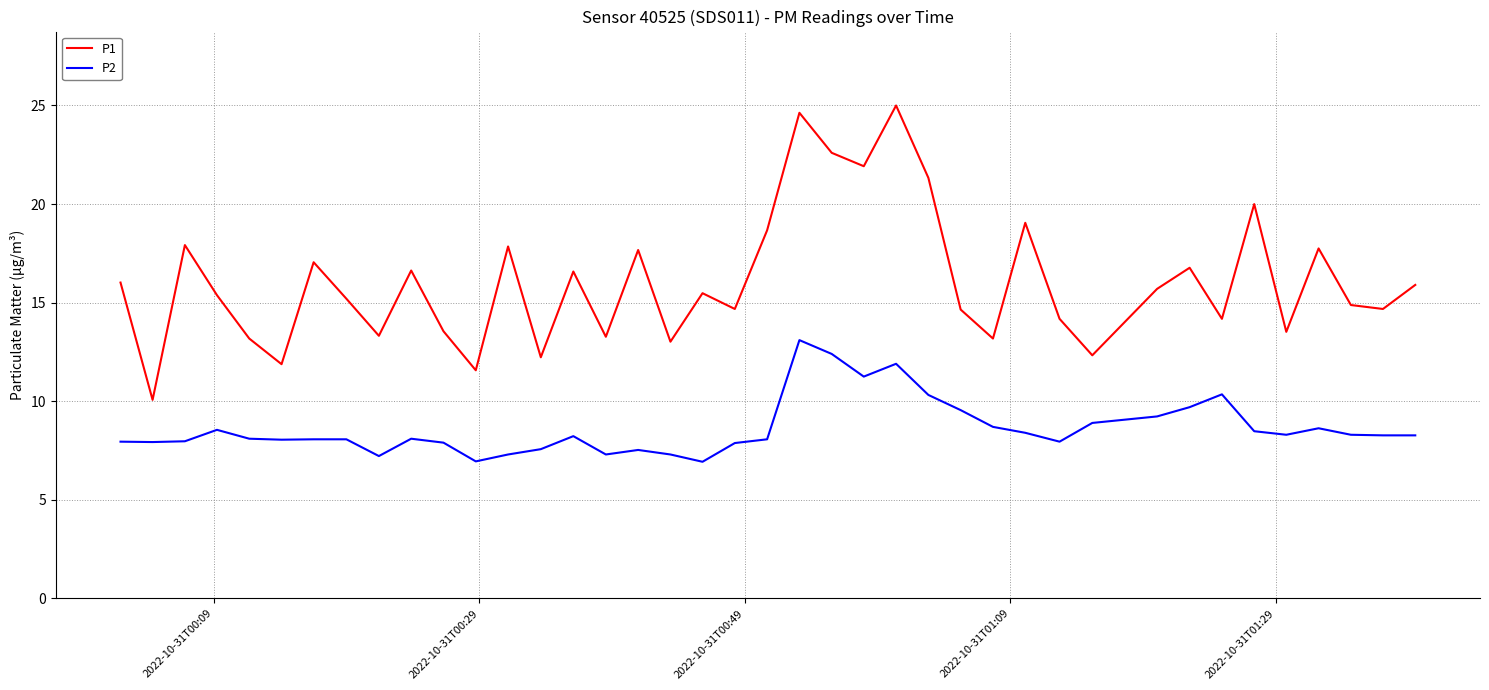

Which series has the largest total across all categories?

P1